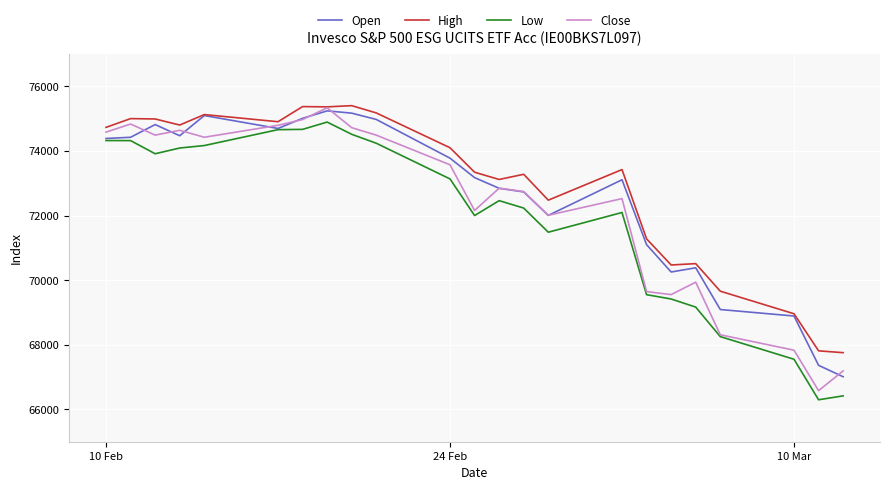

What is the greatest value displayed?

75405